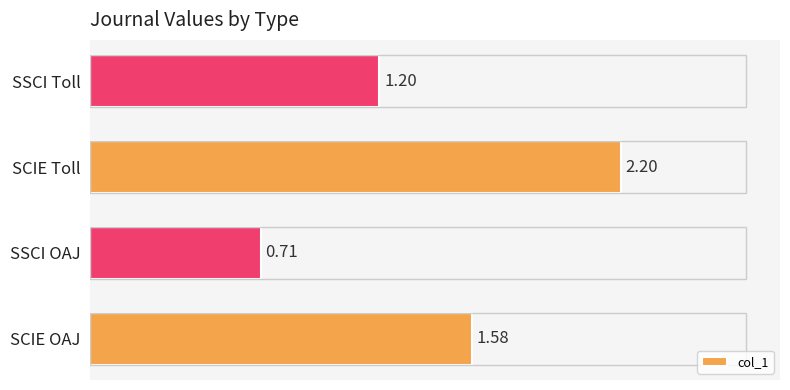

Are the bars horizontal?

Yes